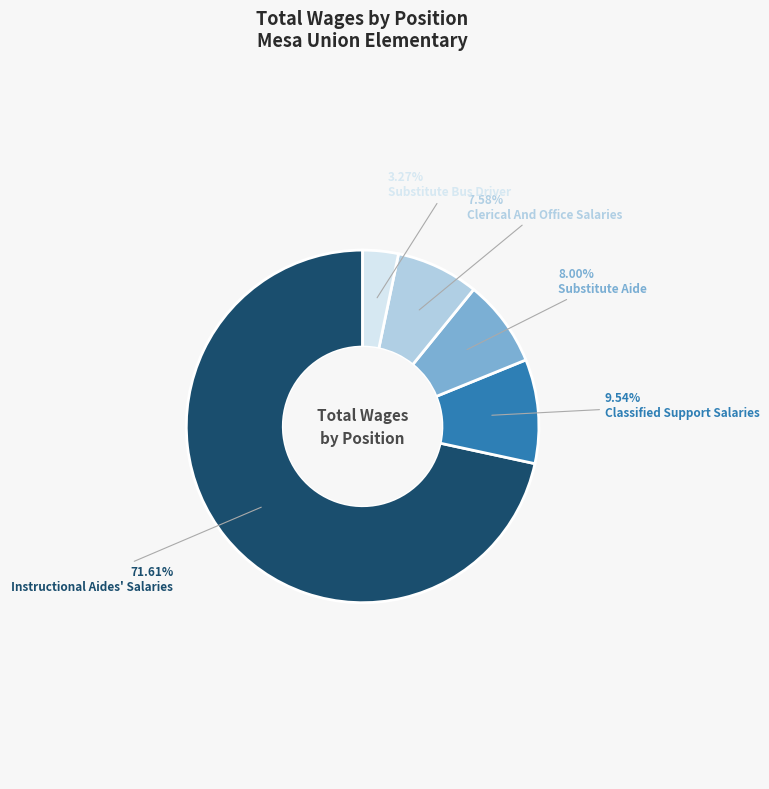

What percentage is the Clerical And Office Salaries slice, to the nearest percent?

8%